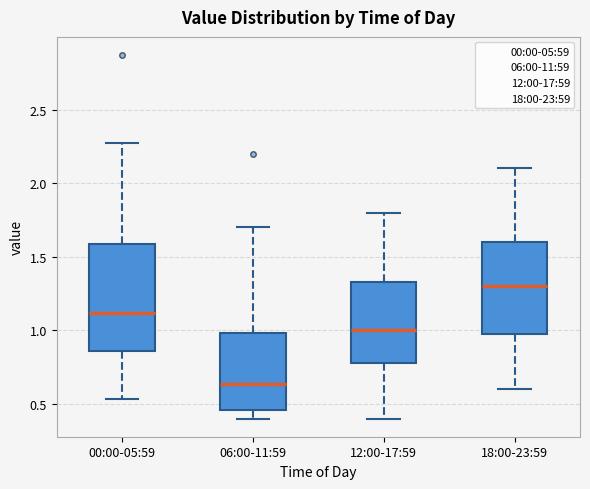

Reading left to right, transcribe this box plot: for each box, give where its median line is, the range the box spans, and where its two whiskers end, as read against the y-axis. The values are not printed on the chart, so give them approximately, as read against the axis.

00:00-05:59: median 1.10, box 0.85 to 1.60, whiskers 0.55 to 2.25
06:00-11:59: median 0.65, box 0.45 to 1.00, whiskers 0.40 to 1.70
12:00-17:59: median 1.00, box 0.80 to 1.35, whiskers 0.40 to 1.80
18:00-23:59: median 1.30, box 1.00 to 1.60, whiskers 0.60 to 2.10